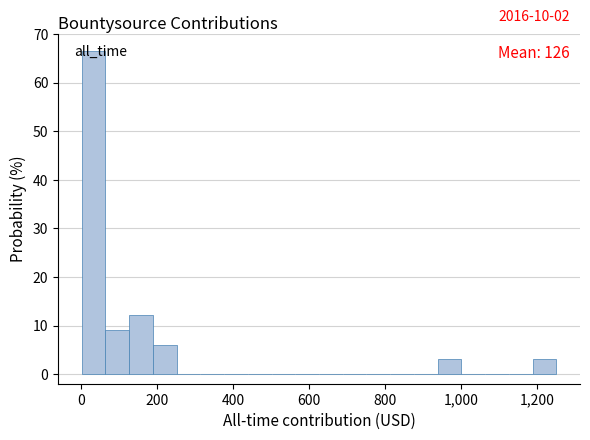

Around what value on the x-axis is the tallest bar? Give the approximate position of its centre, as read against the axis.

40